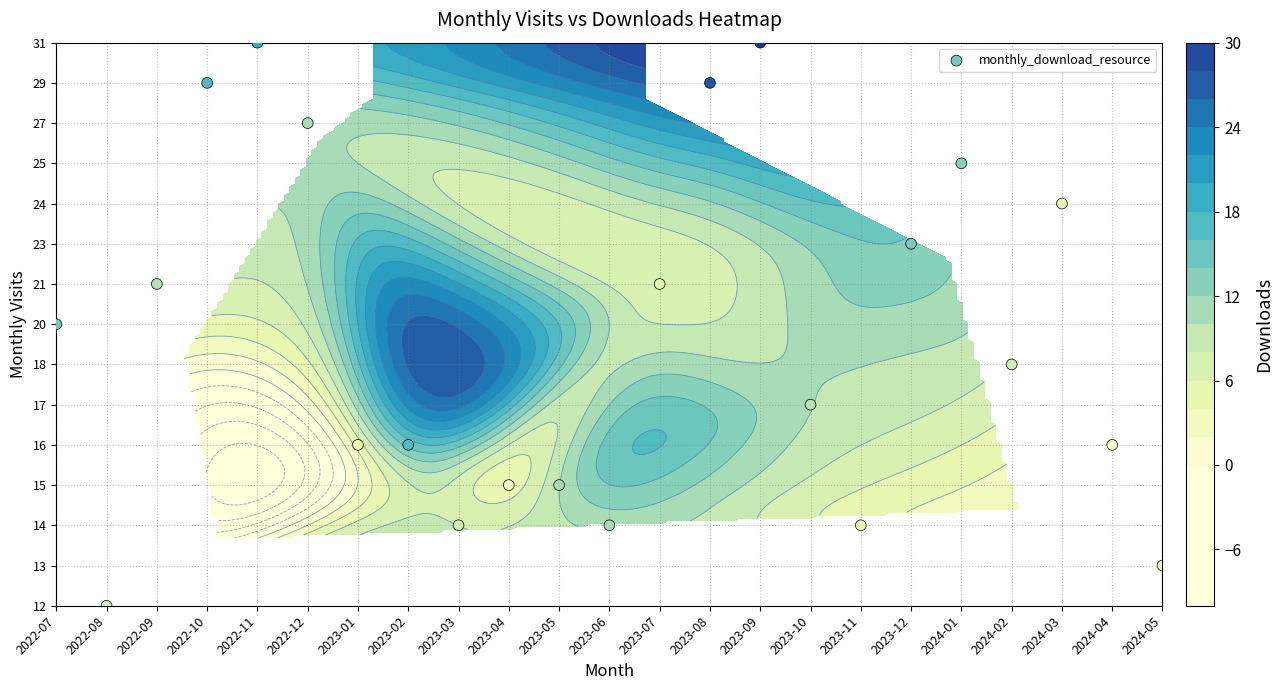

Reading right to left, extract all data points from this chart.

2024-05=1	2024-04=4	2024-03=10	2024-02=6	2024-01=11	2023-12=9	2023-11=2	2023-10=5	2023-09=14	2023-08=13	2023-07=8	2023-06=2	2023-05=3	2023-04=3	2023-03=2	2023-02=4	2023-01=4	2022-12=12	2022-11=14	2022-10=13	2022-09=8	2022-08=0	2022-07=7